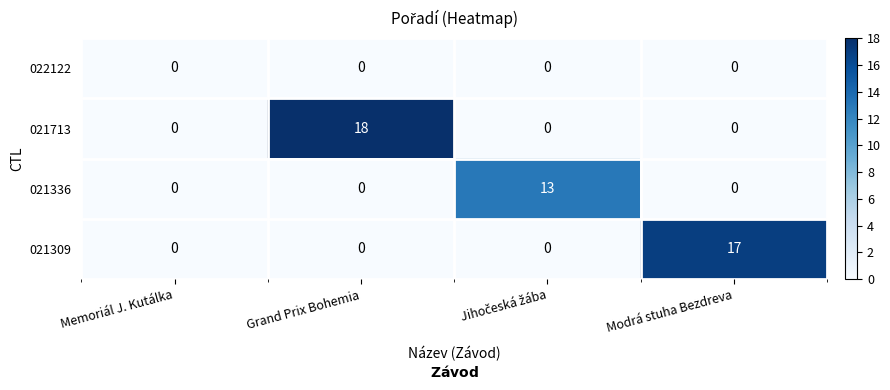

What is the average value of the 021309 series?

4